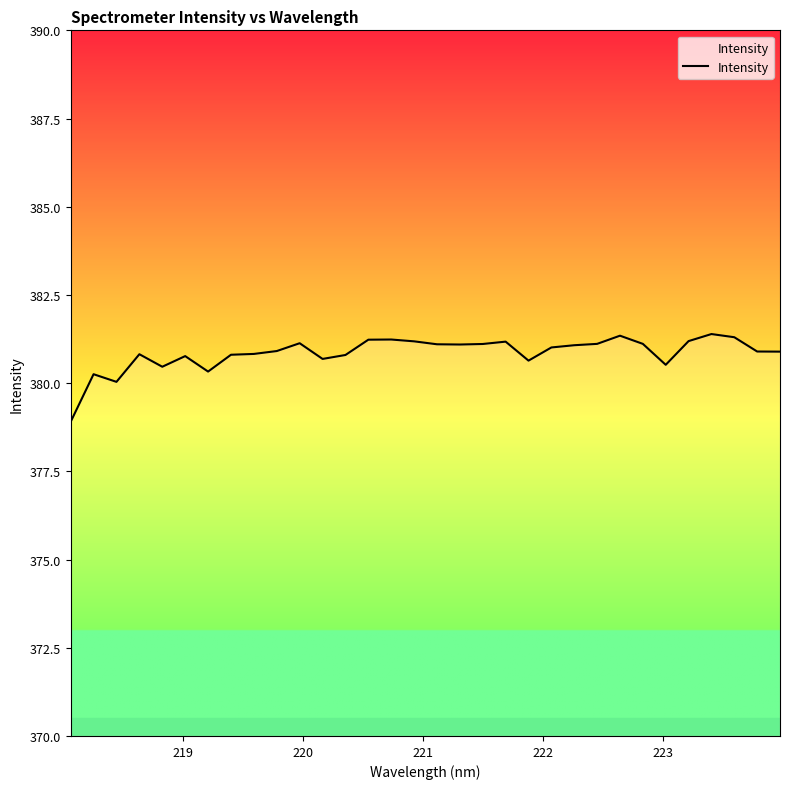

What is the minimum value shown in the chart?

378.9